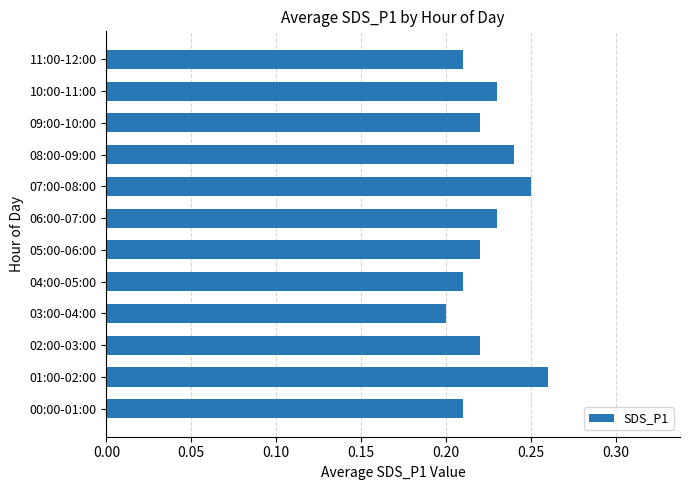

Count the values in the range 0 to 1.

12